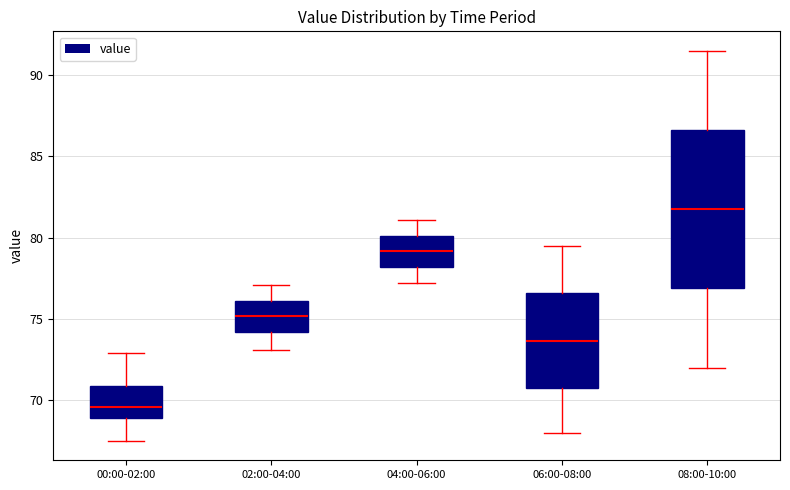

Where does the lower whisker of the box for 08:00-10:00 end on the y-axis? The values are not printed on the chart, so give them approximately, as read against the axis.

72.0